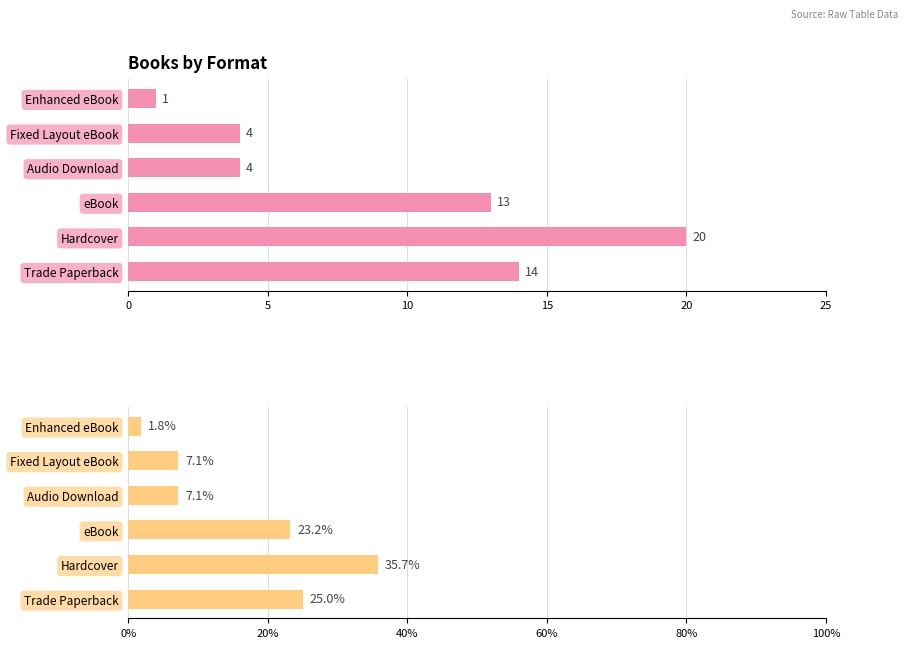

What is the sum of the Percentage values at Enhanced eBook and Trade Paperback?

26.8